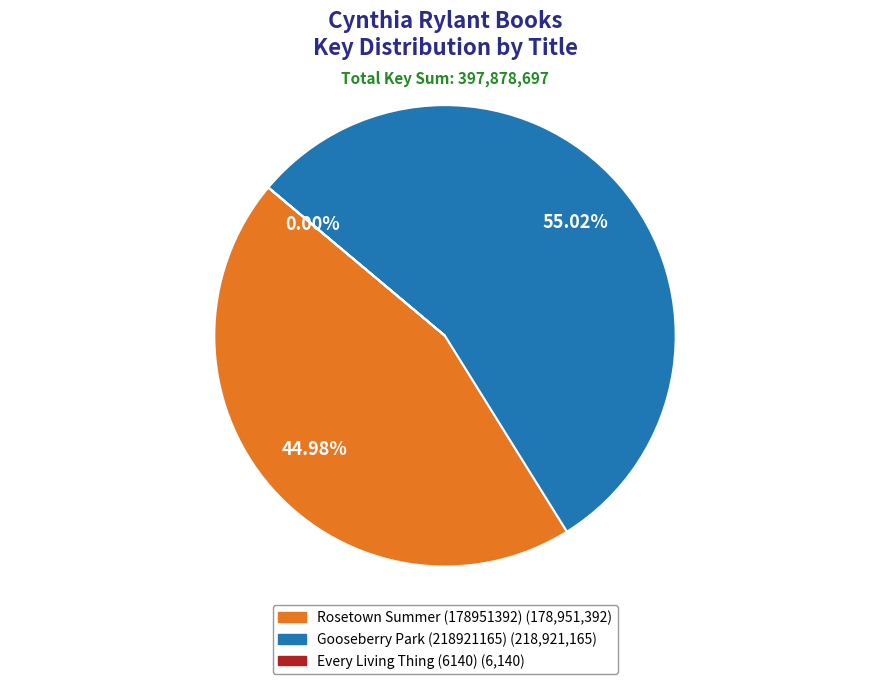

Is the sum of Gooseberry Park (218921165) and Rosetown Summer (178951392) greater than half?

Yes